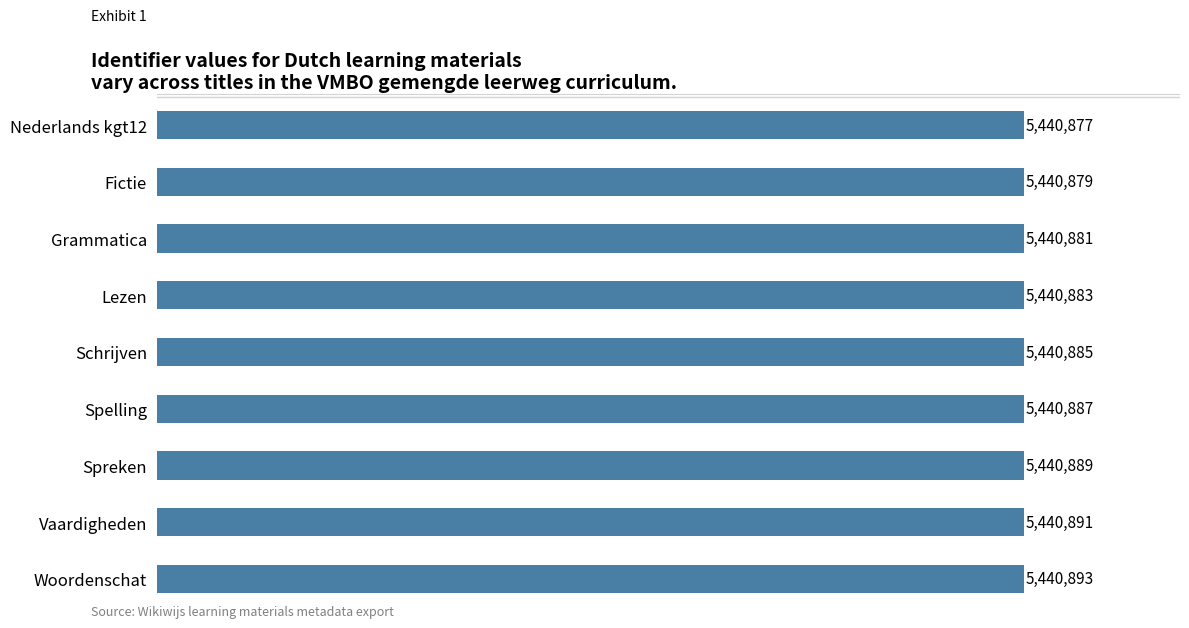

What is the maximum value shown in the chart?

5440893